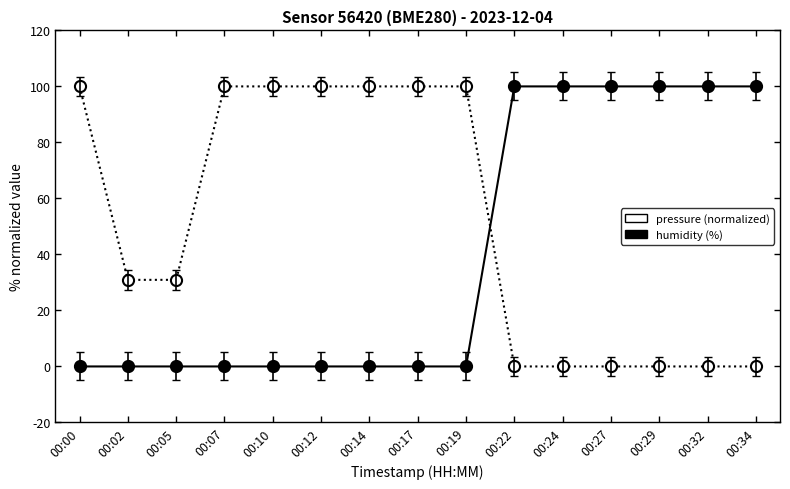

Reading right to left, extract all data points from this chart.

pressure: 00:34=0.0	00:32=0.0	00:29=0.0	00:27=0.0	00:24=0.0	00:22=0.0	00:19=100.0	00:17=100.0	00:14=100.0	00:12=100.0	00:10=100.0	00:07=100.0	00:05=30.9	00:02=30.9	00:00=100.0
humidity: 00:34=100.0	00:32=100.0	00:29=100.0	00:27=100.0	00:24=100.0	00:22=100.0	00:19=0.0	00:17=0.0	00:14=0.0	00:12=0.0	00:10=0.0	00:07=0.0	00:05=0.0	00:02=0.0	00:00=0.0